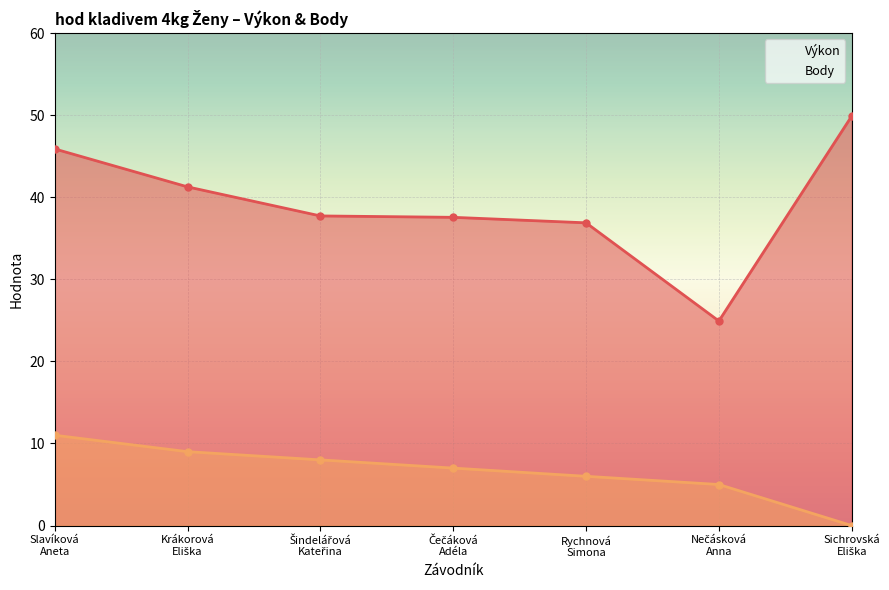

At which label does Body first exceed 7?

Slavíková
Aneta